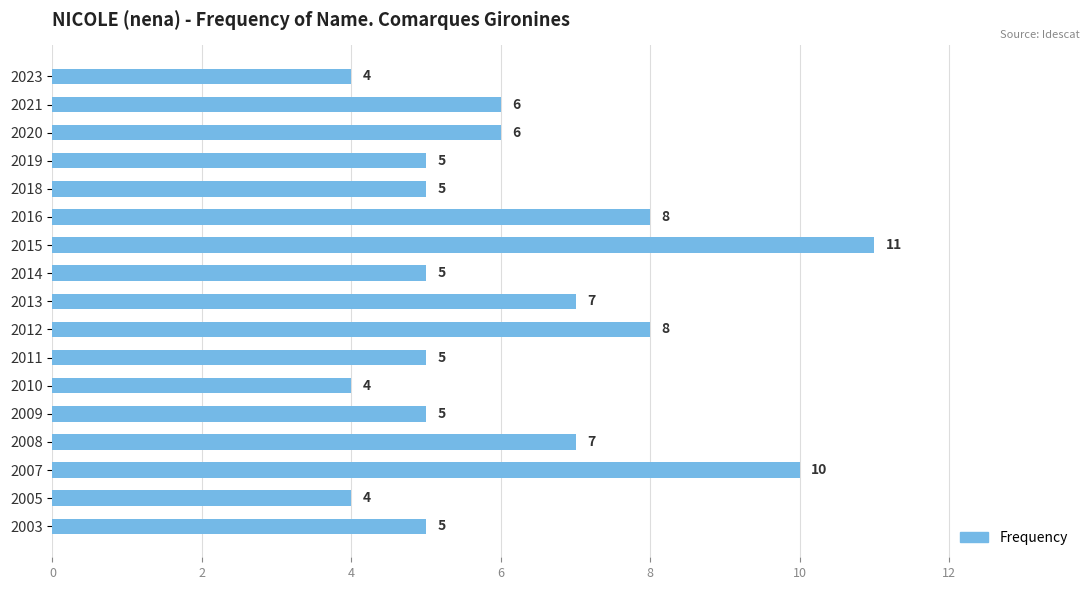

What is the smallest value displayed?

4